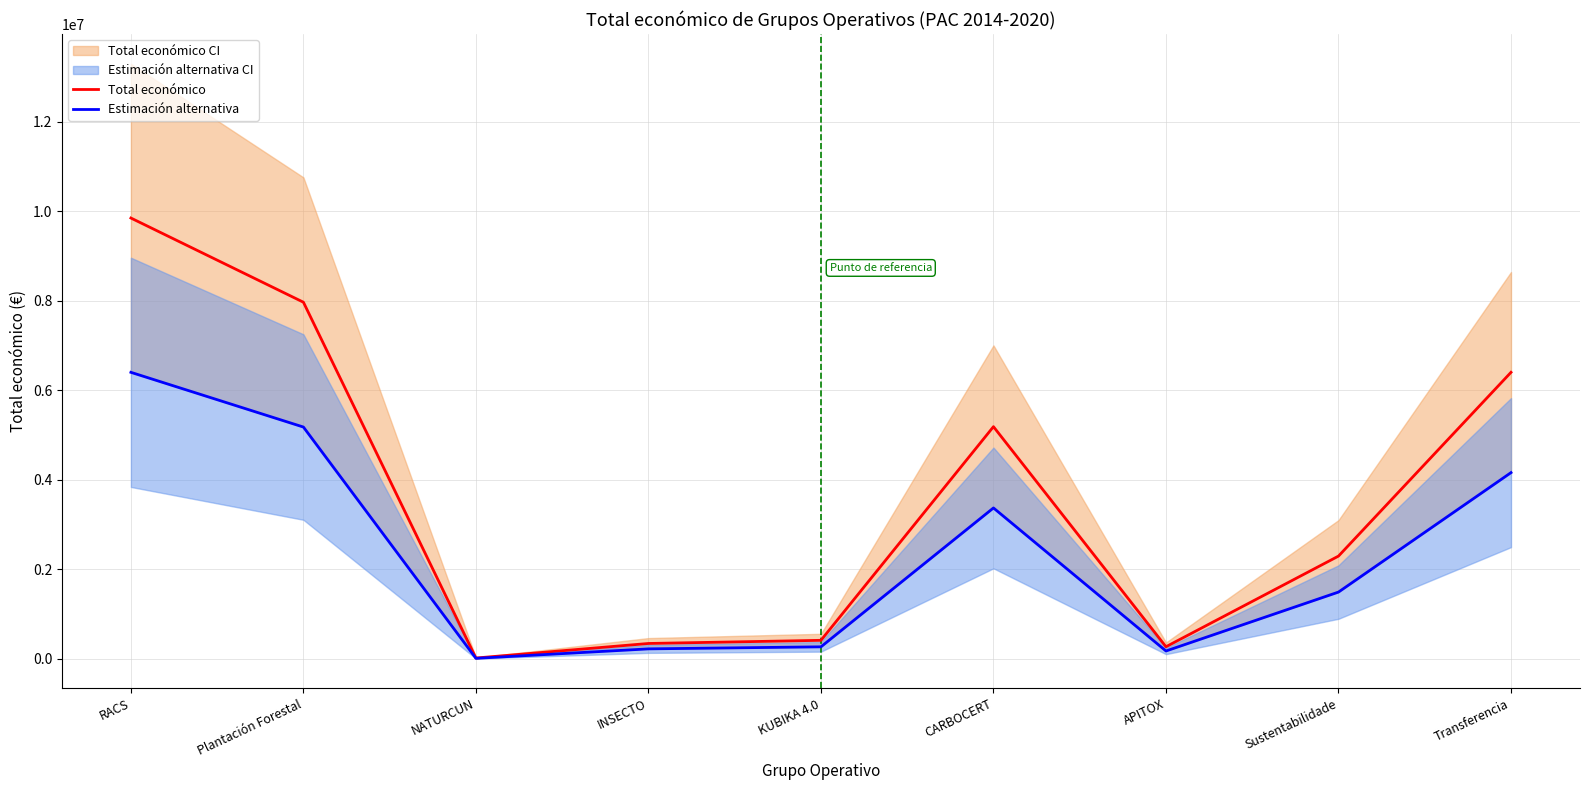

Which series has the largest total across all categories?

Total económico